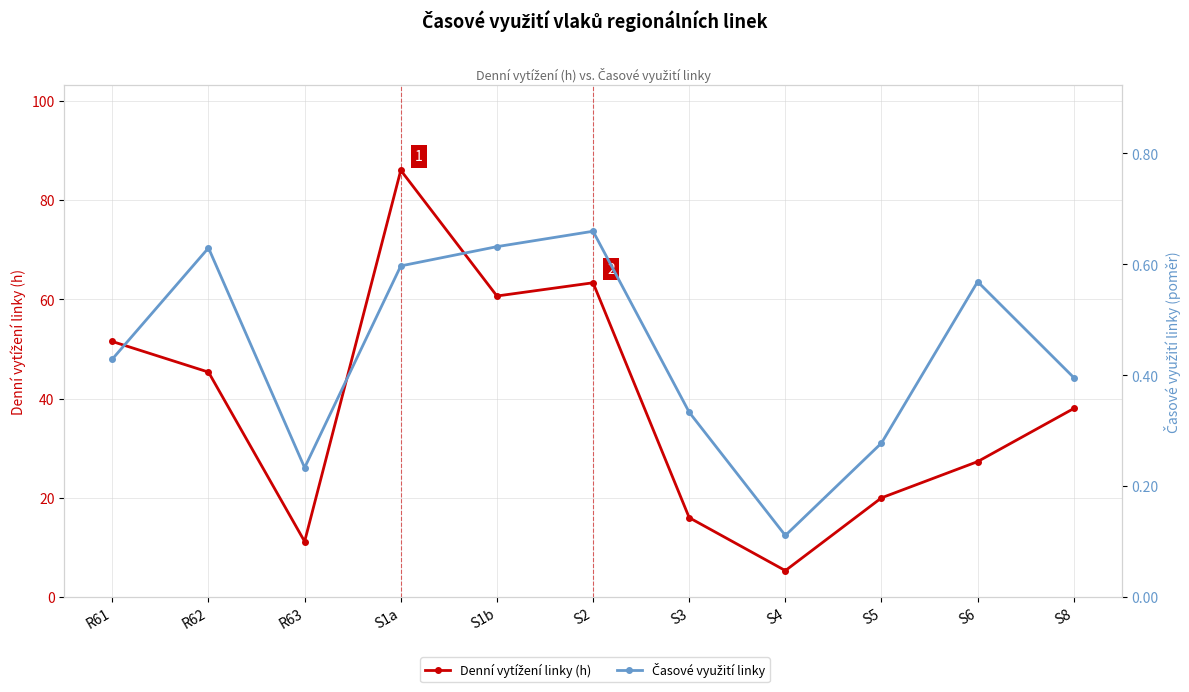

Is it true that Denní vytížení linky (h) equals 11.2 at R63?

True